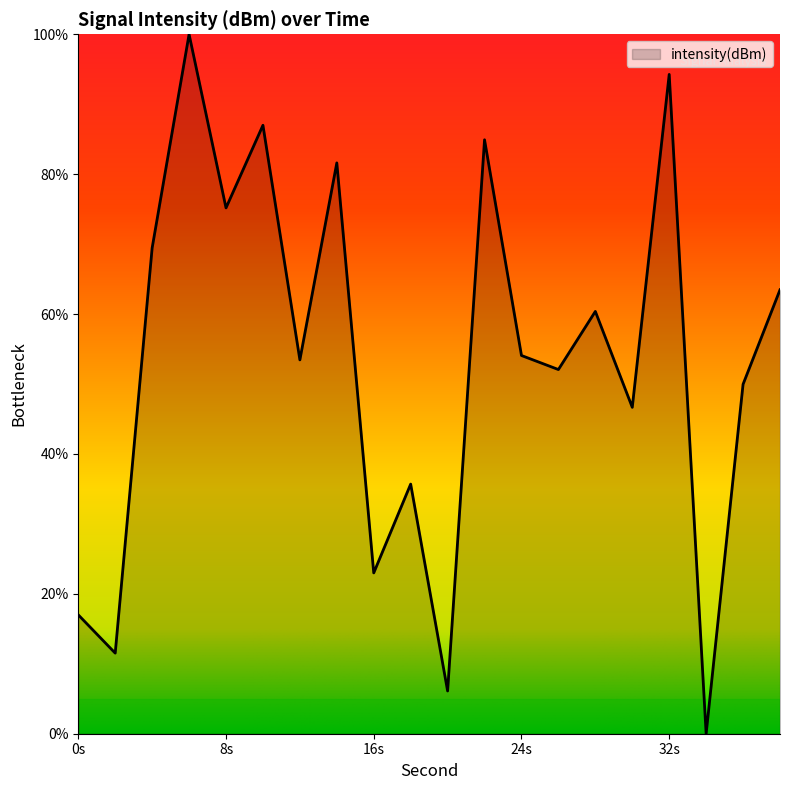

How many interior local peaks (higher than both neighbors) does the data have?

7